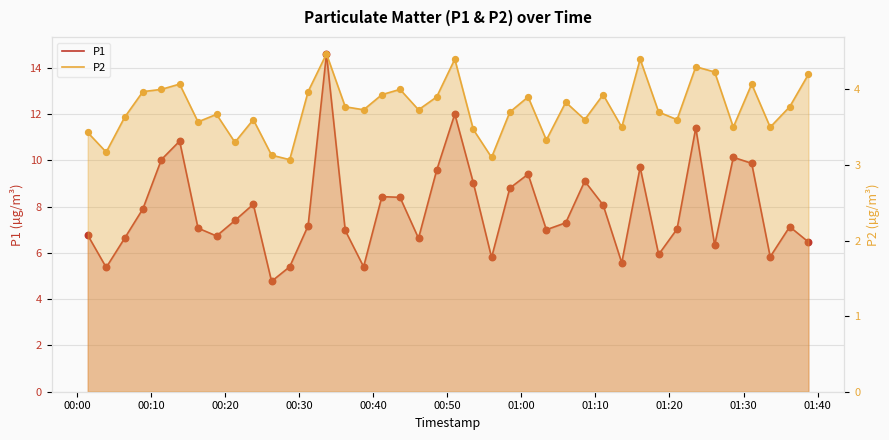

At how many categories does at least one series exceed 12?

1